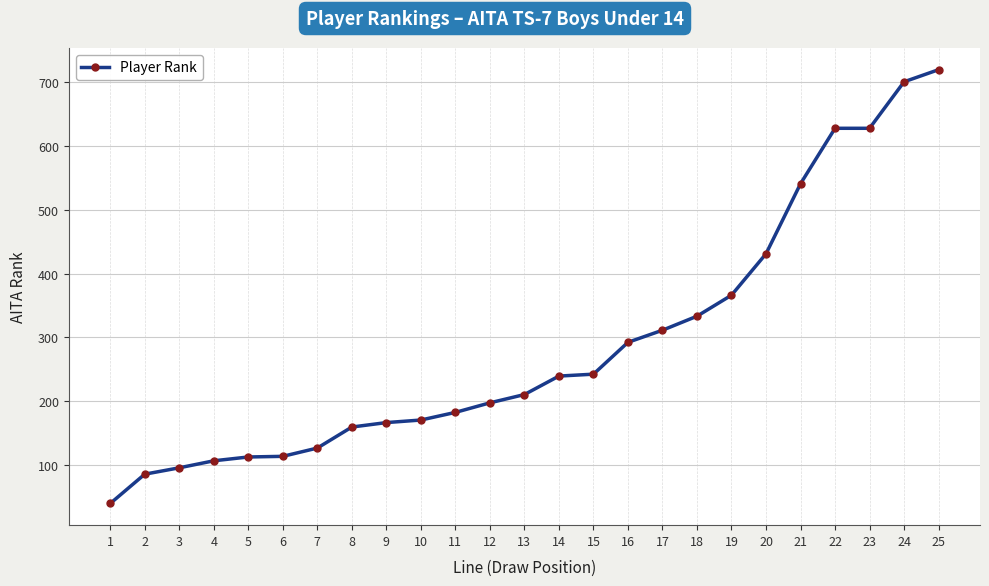

The chart shows a value of 202 at 22. True or false?

False